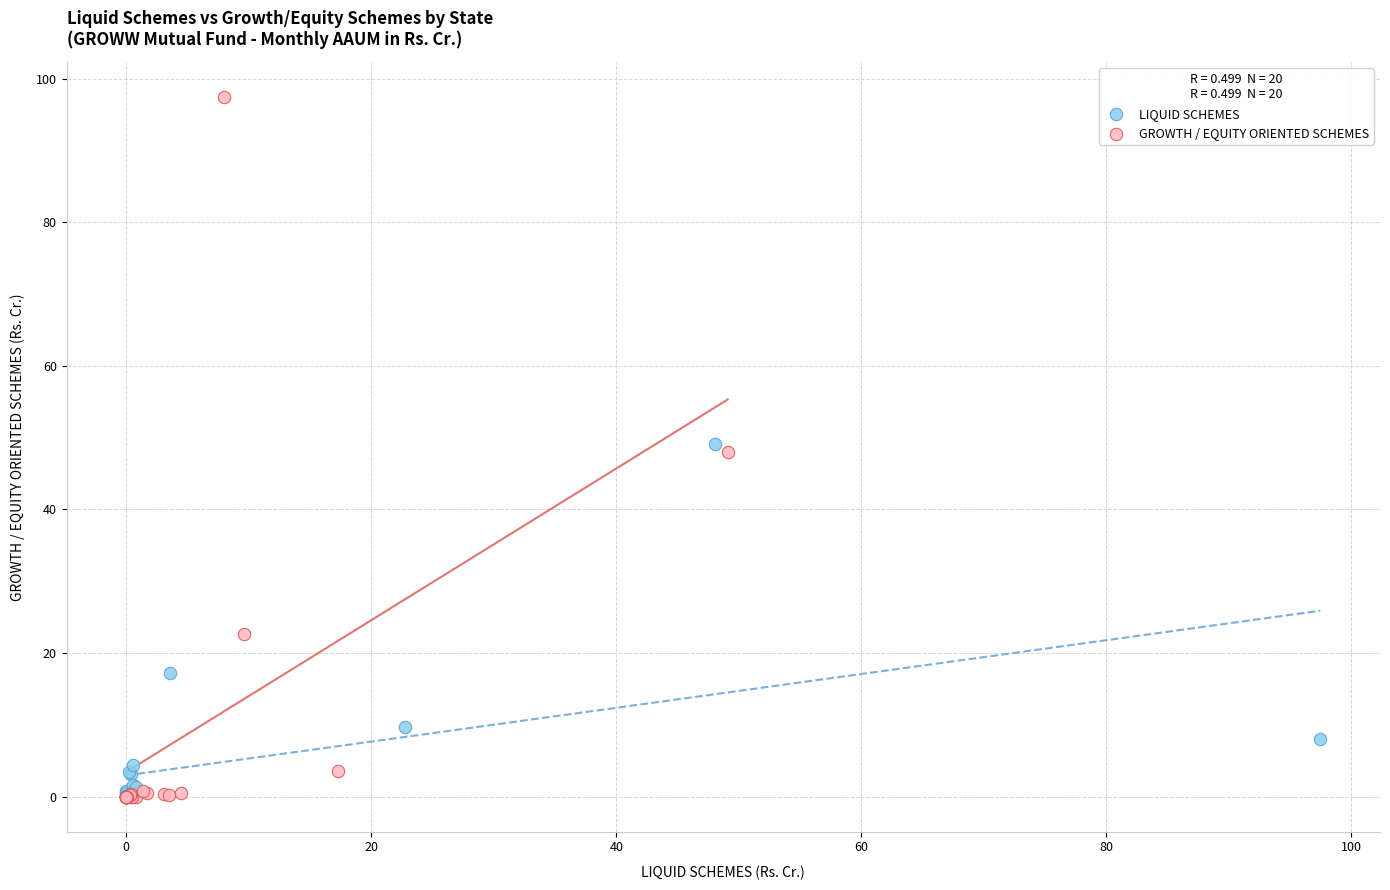

Which series has the widest spread of Y values?

GROWTH / EQUITY ORIENTED SCHEMES